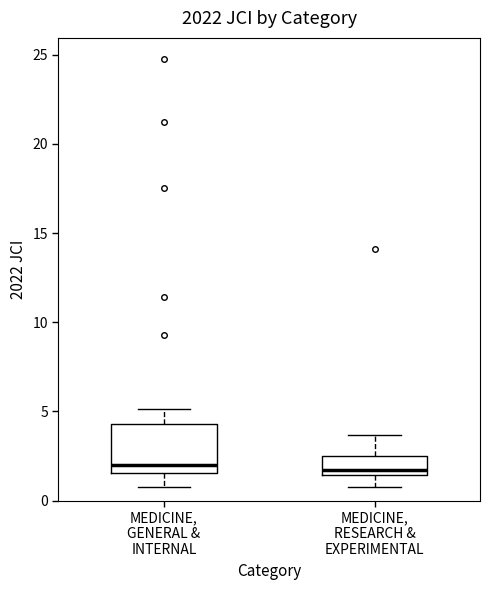

Where does the lower whisker of the box for MEDICINE, RESEARCH & EXPERIMENTAL end on the y-axis? The values are not printed on the chart, so give them approximately, as read against the axis.

0.5